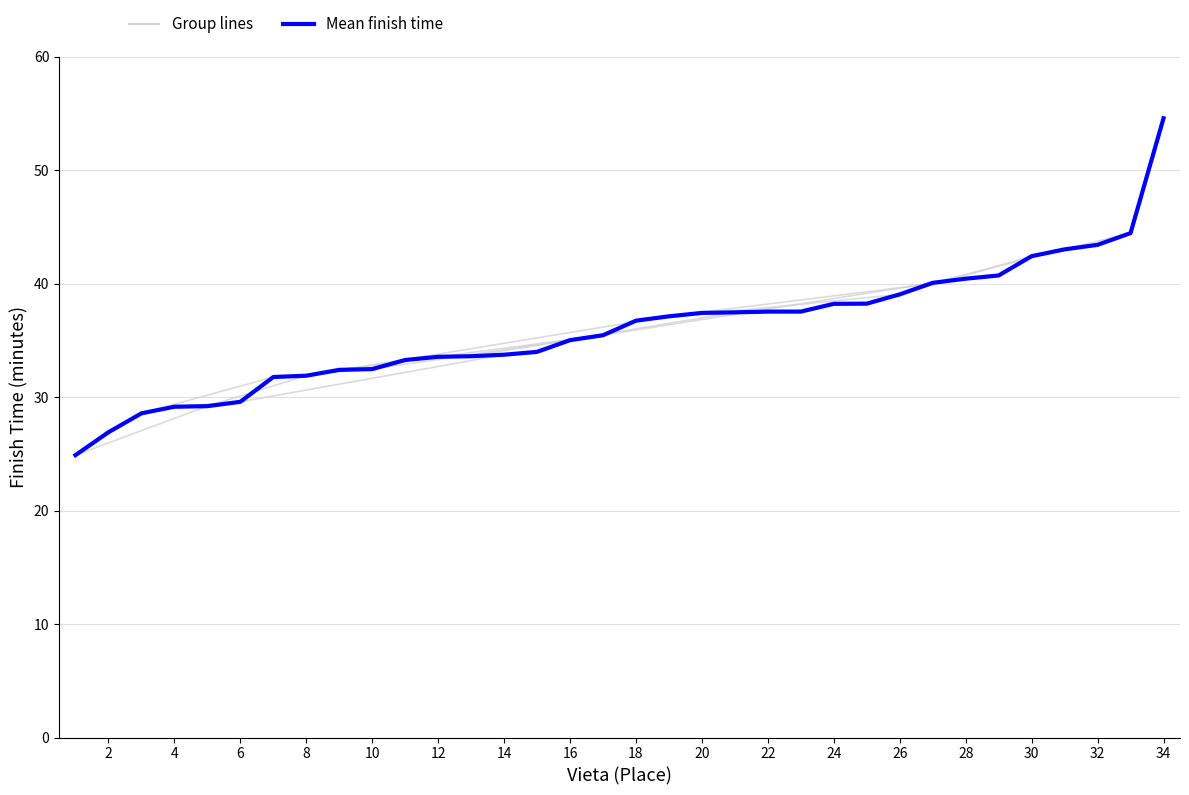

Where does the data first go above 36?

18